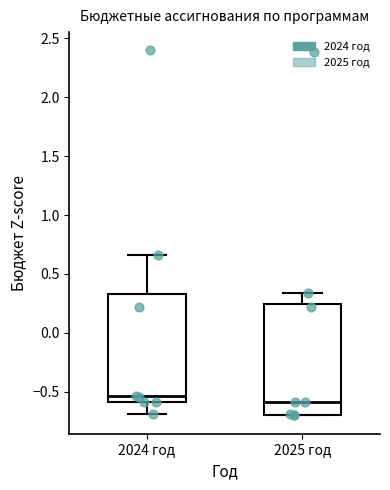

Where does the lower whisker of the box for 2024 год end on the y-axis? The values are not printed on the chart, so give them approximately, as read against the axis.

-0.70